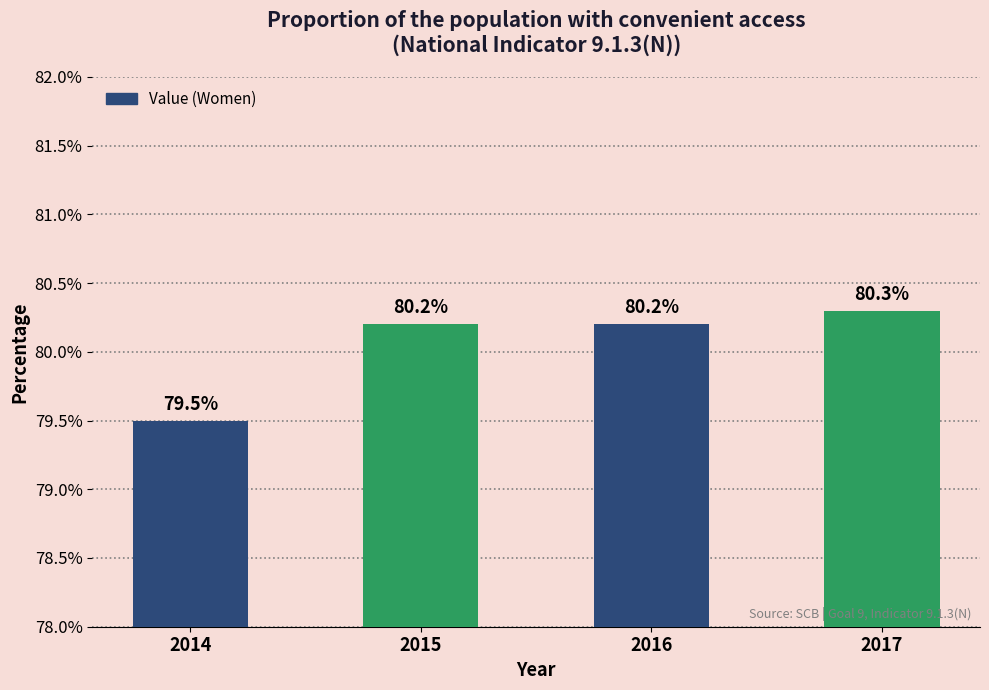

What is the sum of all values?

320.2